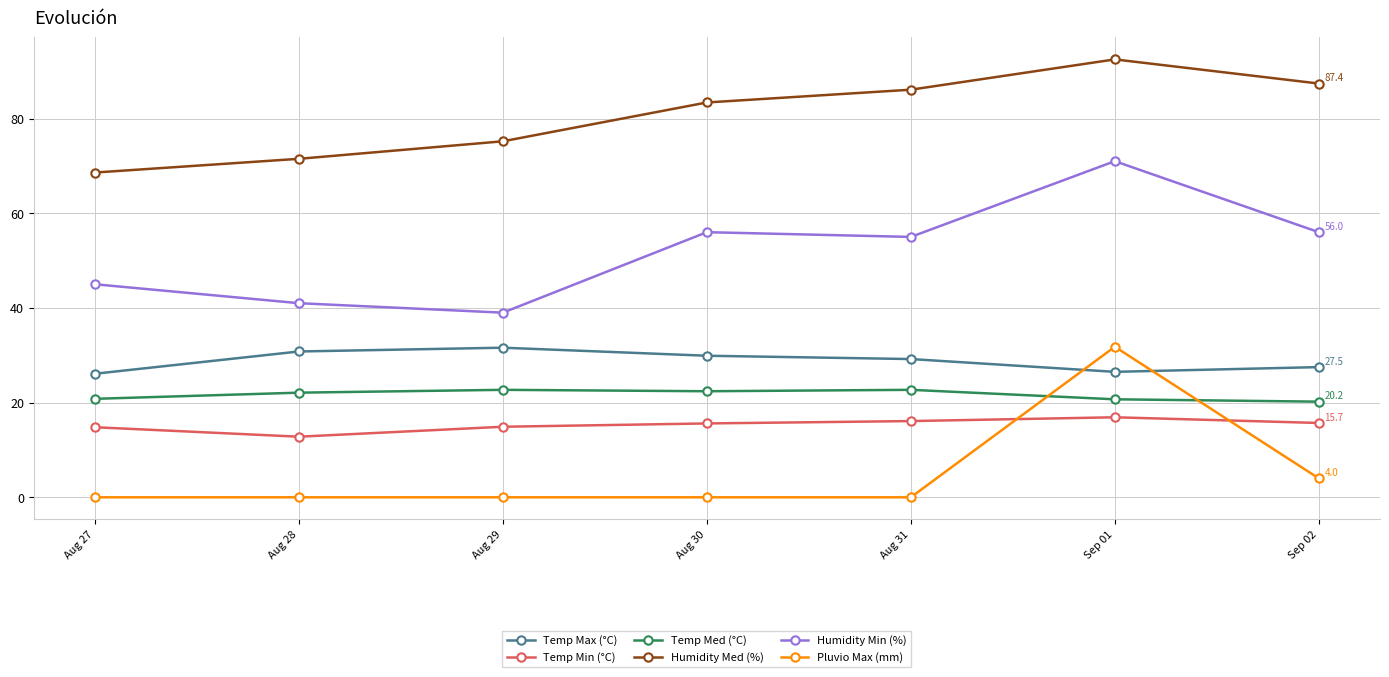

At Aug 28, list the series in order from largest to smallest.

Humidity Med (%), Humidity Min (%), Temp Max (°C), Temp Med (°C), Temp Min (°C), Pluvio Max (mm)